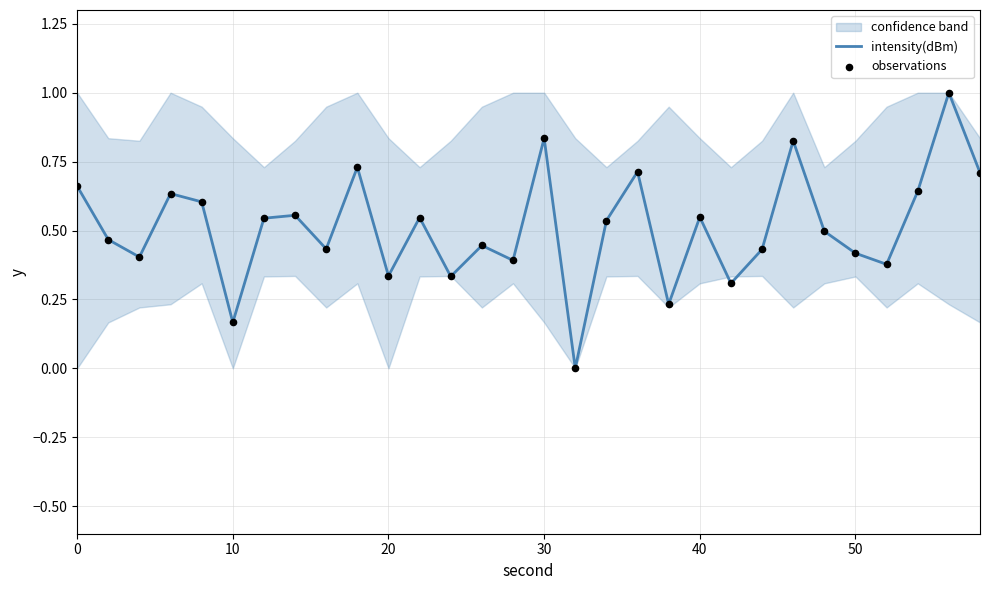

Is the value of observations at 22 greater than the value of intensity(dBm) at 24?

No